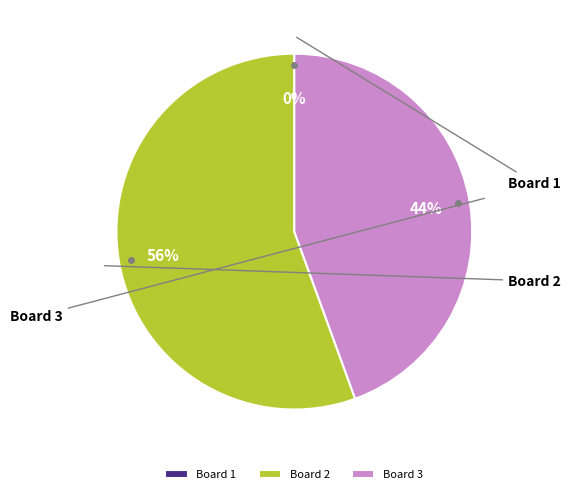

Rank the categories by value from highest to lowest.

Board 2, Board 3, Board 1